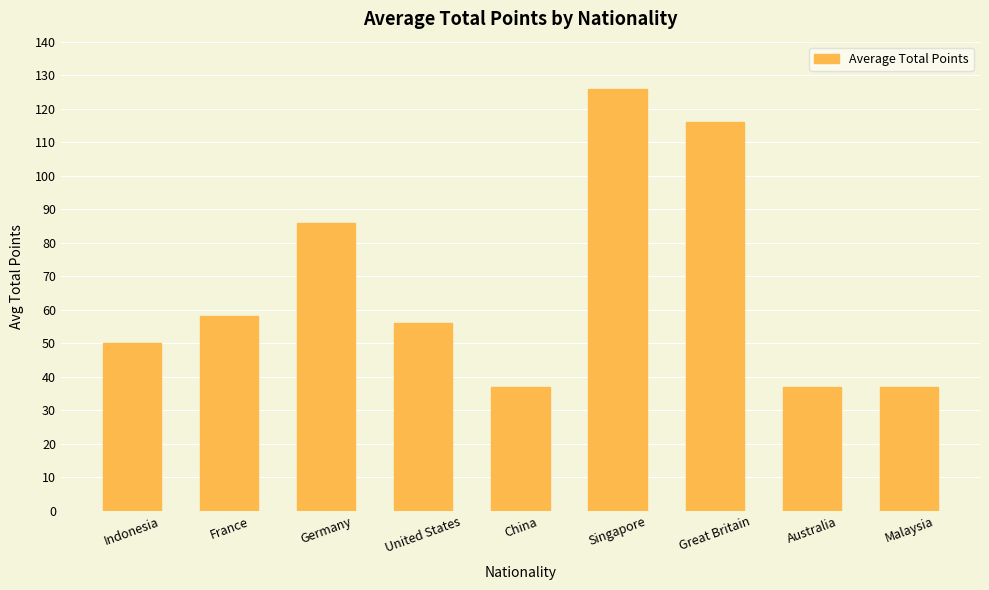

How many data points are less than 56?

4